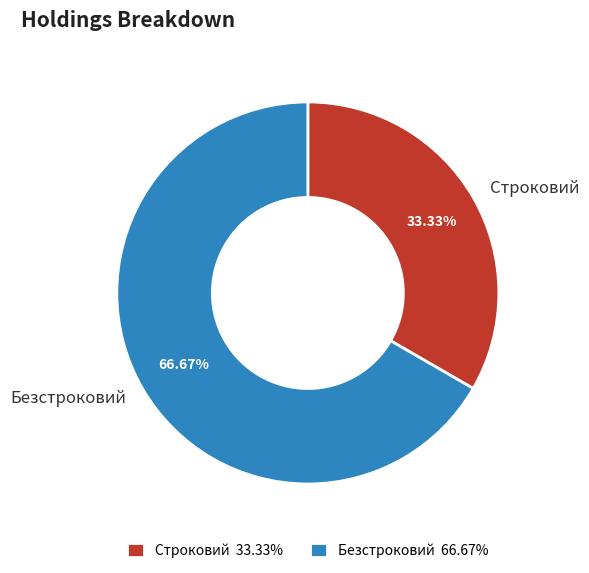

The Безстроковий slice represents 55% of the pie. True or false?

False